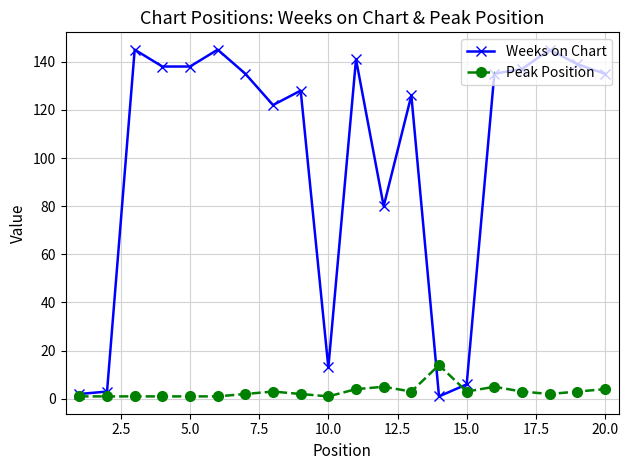

Reading right to left, what are all the values shown in this chart?

Weeks on Chart: 135	139	145	137	135	6	1	126	80	141	13	128	122	135	145	138	138	145	3	2
Peak Position: 4	3	2	3	5	3	14	3	5	4	1	2	3	2	1	1	1	1	1	1